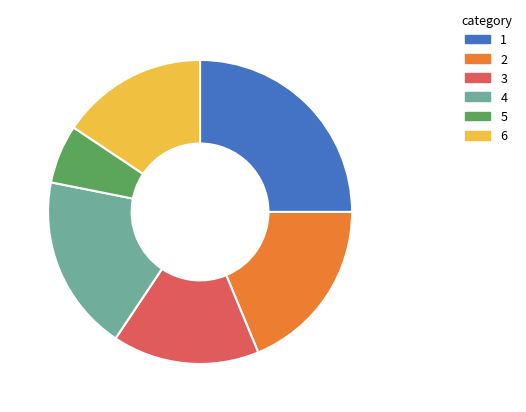

Is there any slice that represents more than half of the pie?

No